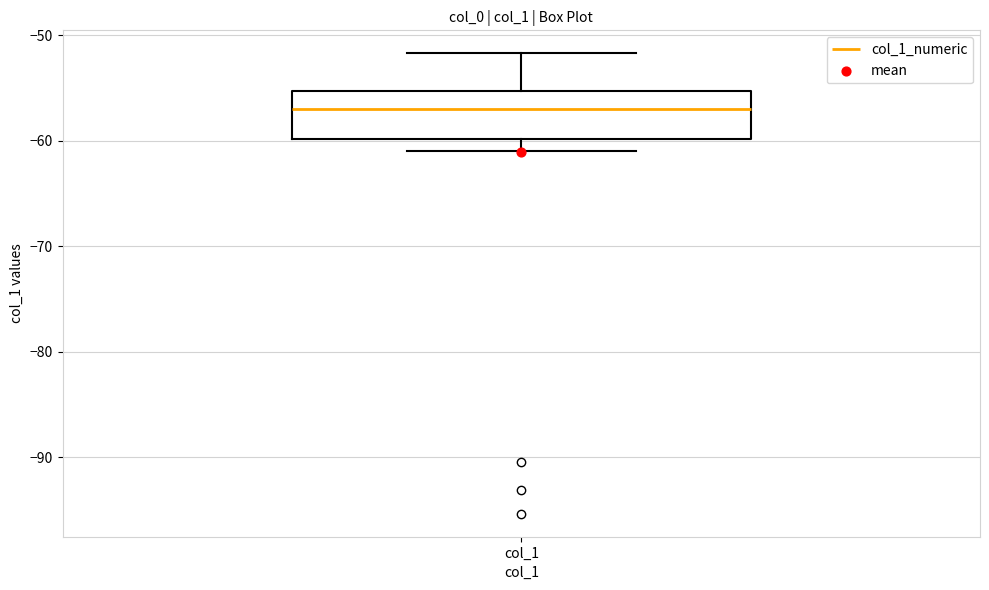

Read this box plot against the y-axis: the position of the median line, the range covered by the box, and the ends of both whiskers. The values are not printed on the chart, so give them approximately, as read against the axis.

median -57, box -60 to -55, whiskers -61 to -52